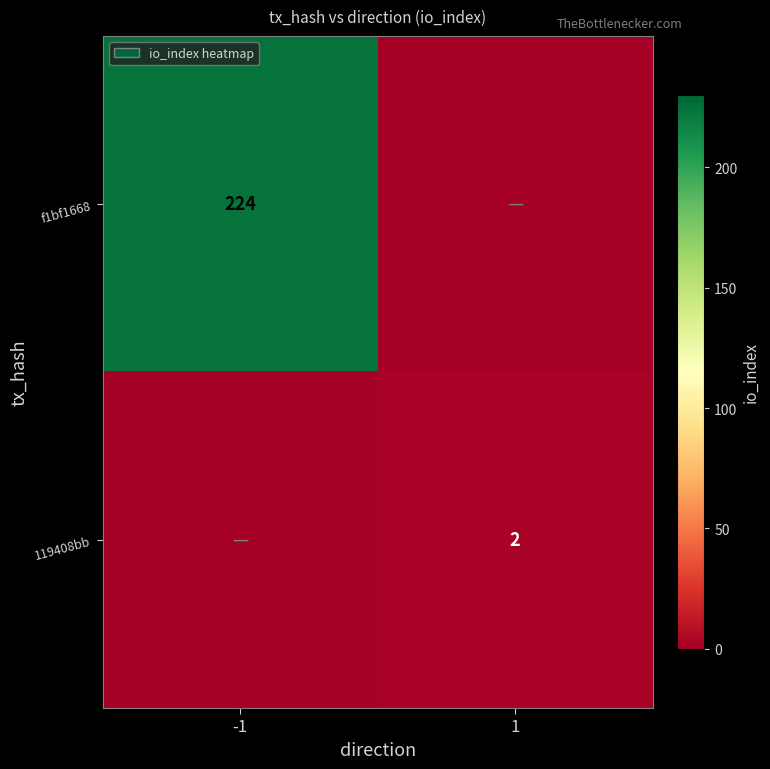

The 119408bb series shows 2 at 1. True or false?

True